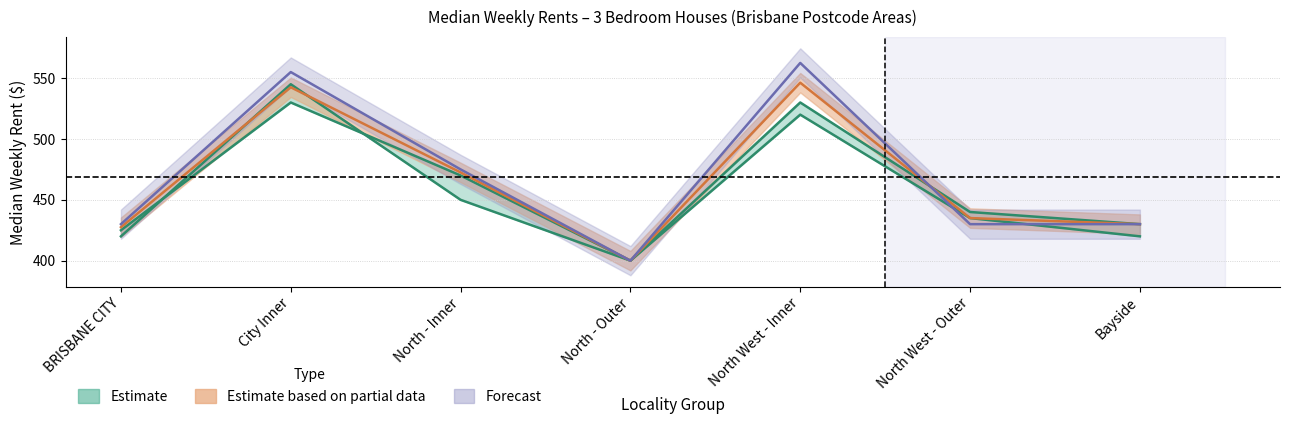

What is the spread (max minus min) of values at North West - Inner?

42.5